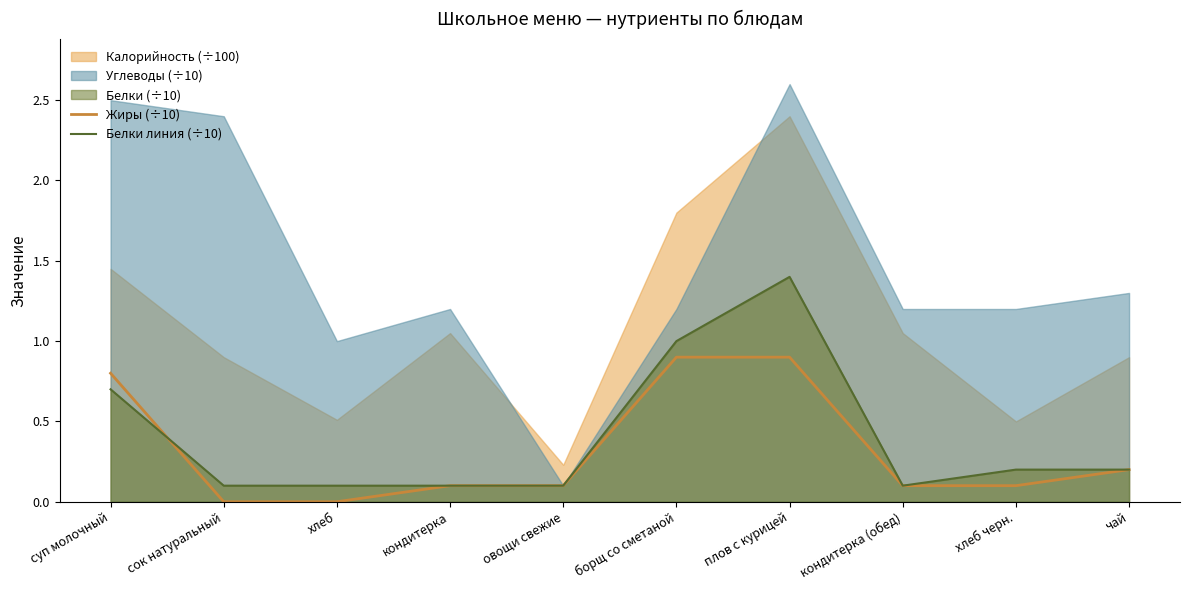

Which category has the highest value in the Белки линия (÷10) series?

плов с курицей